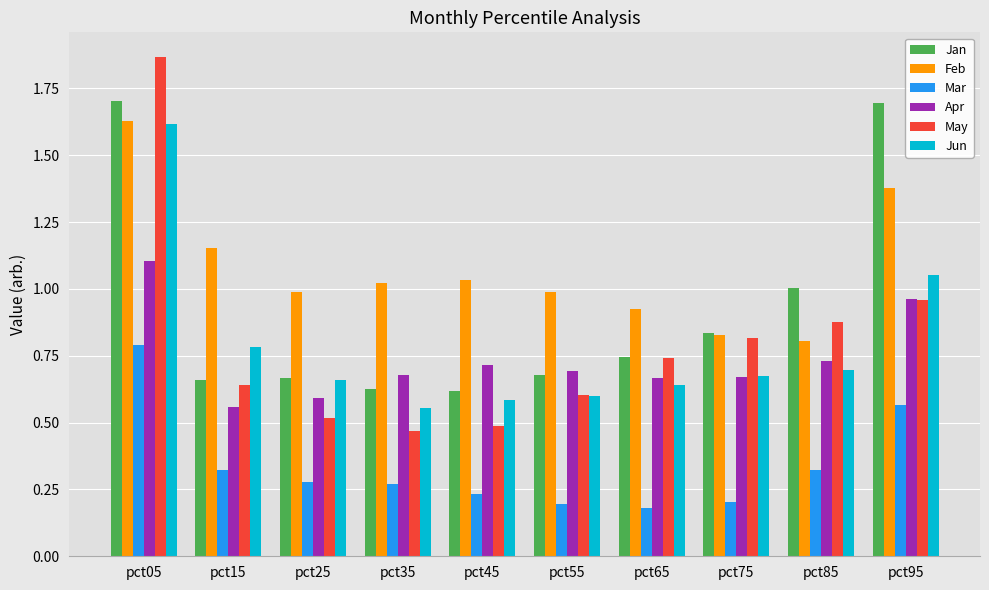

What is the difference between the May values at pct45 and pct85?

0.4